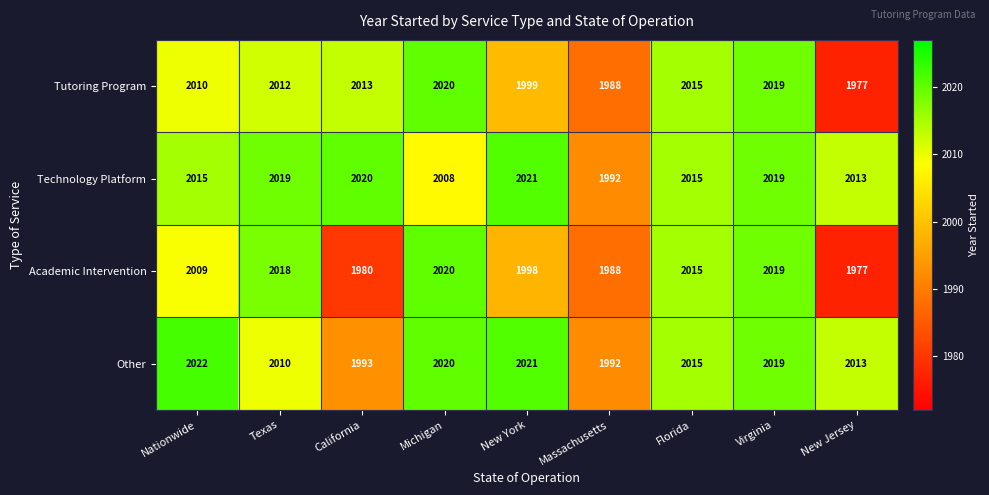

Read the Tutoring Program value at Texas, to the nearest 5.

2010